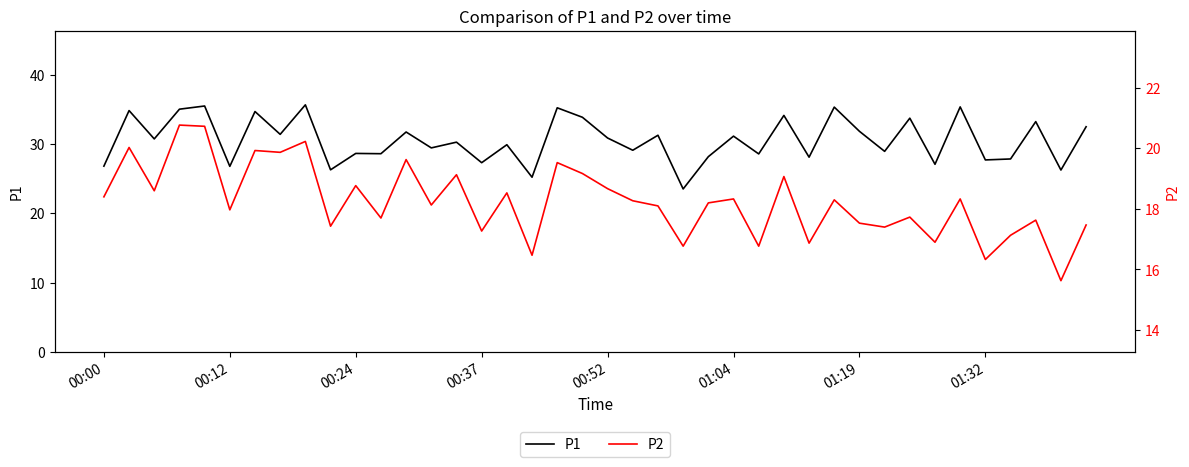

The P1 series shows 27.3 at 00:37. True or false?

True